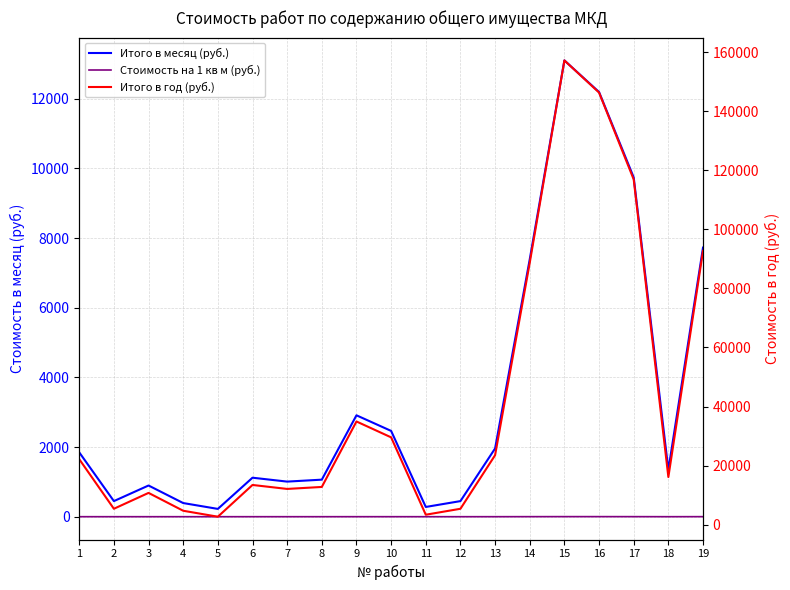

True or false: Стоимость на 1 кв м (руб.) has more than 2 interior local peaks.

True